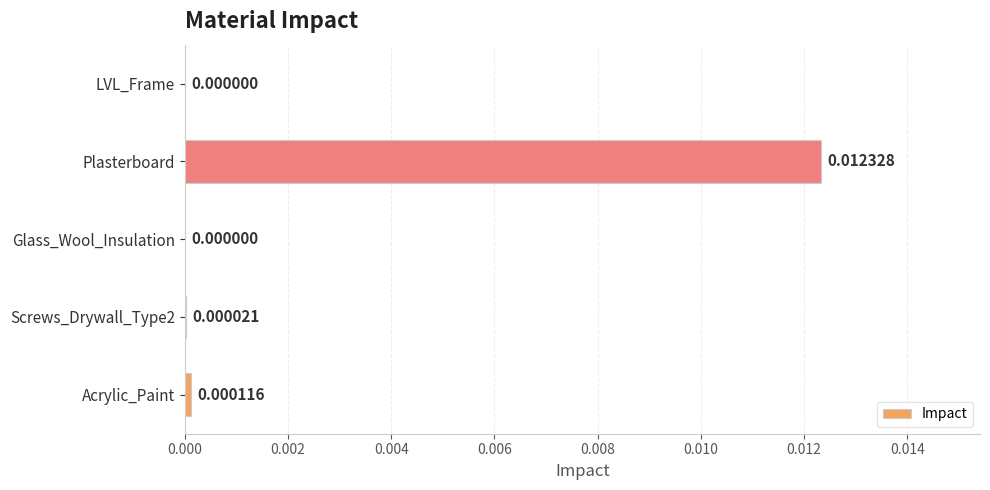

Between Acrylic_Paint and Glass_Wool_Insulation, which is larger?

Acrylic_Paint